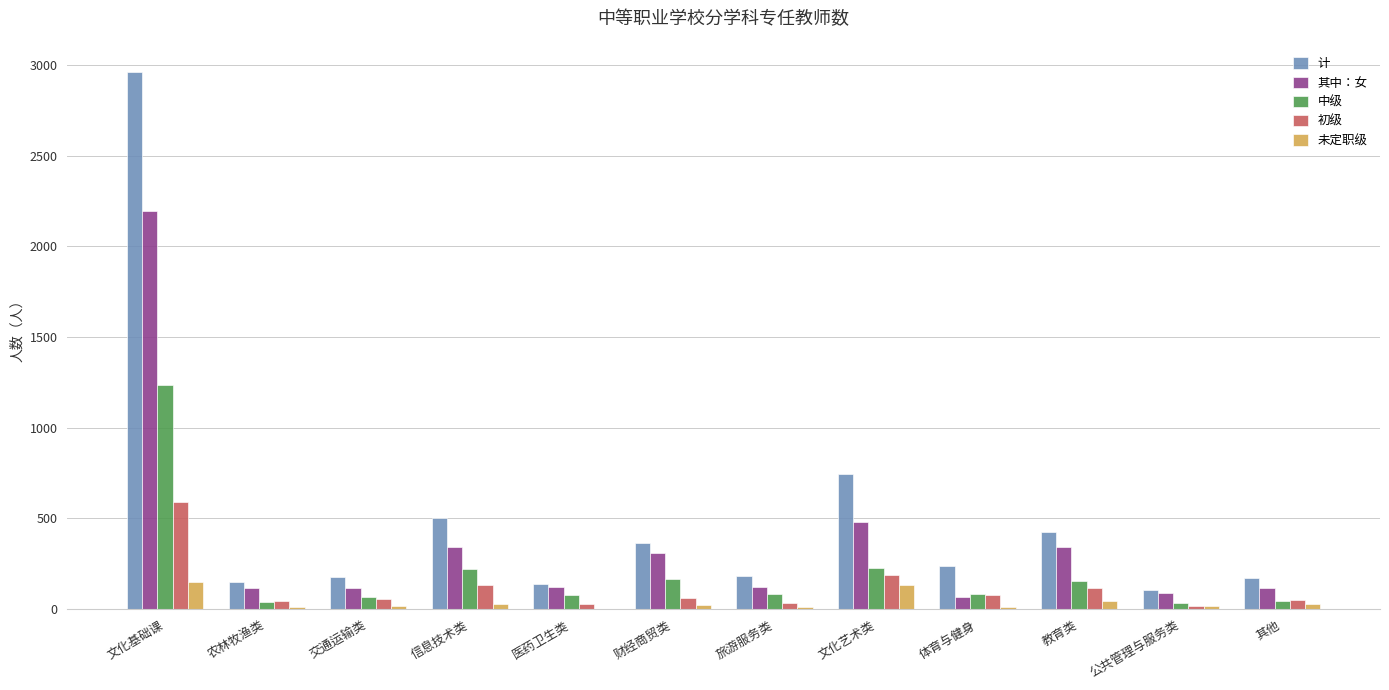

What value does the 计 series have at 文化艺术类?

747